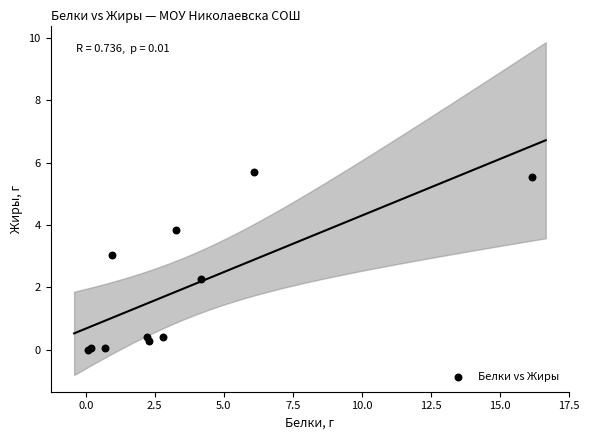

What Y value in the scatter plot is closest to 2?

2.3